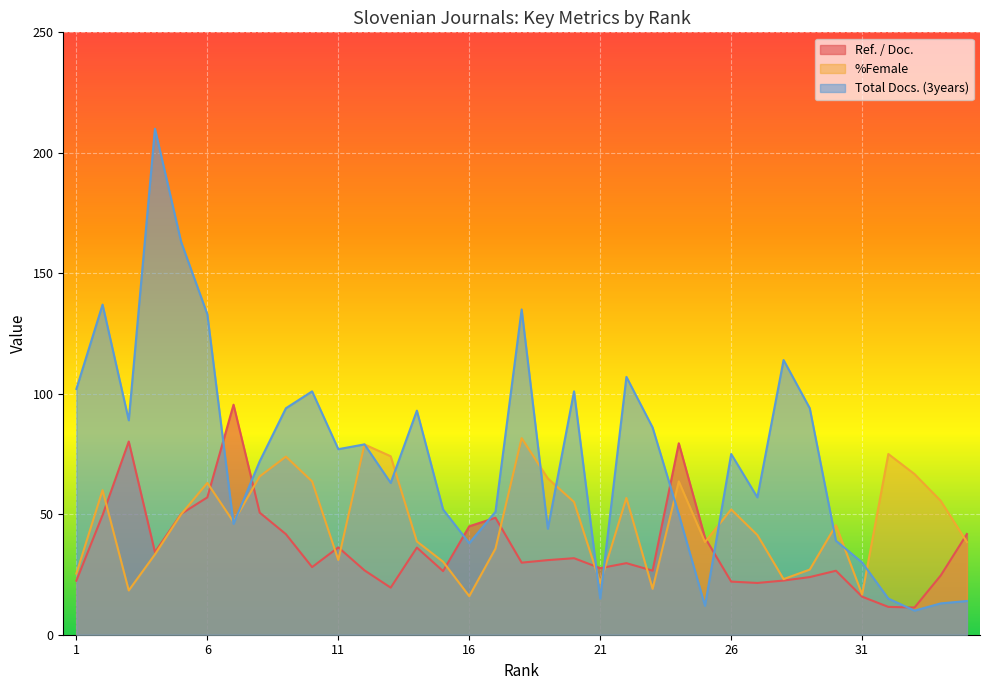

What are all the series names shown in the legend?

Ref. / Doc., %Female, Total Docs. (3years)